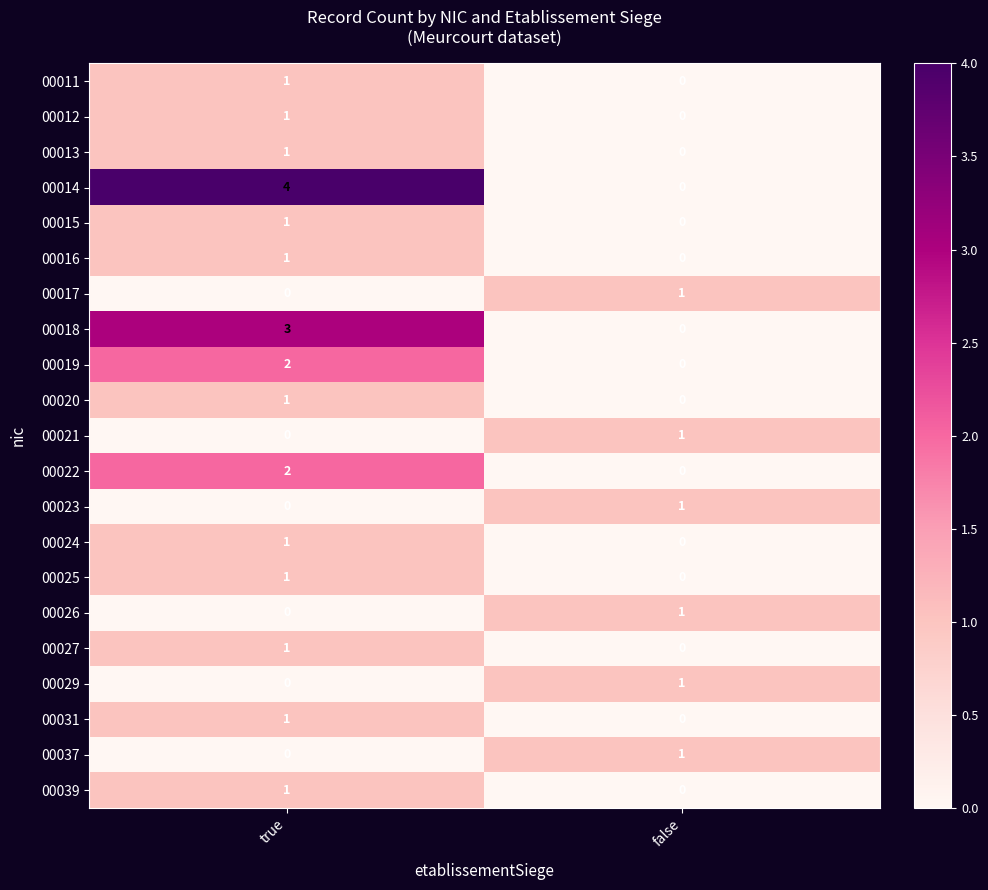

At which category is the sum across all series the highest?

true